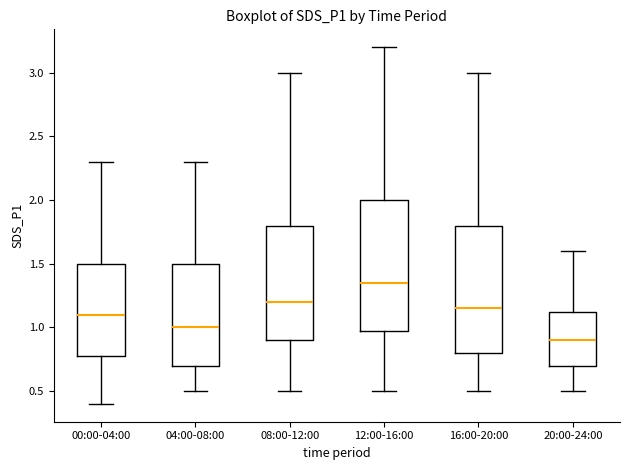

Which box has the highest median line?

12:00-16:00